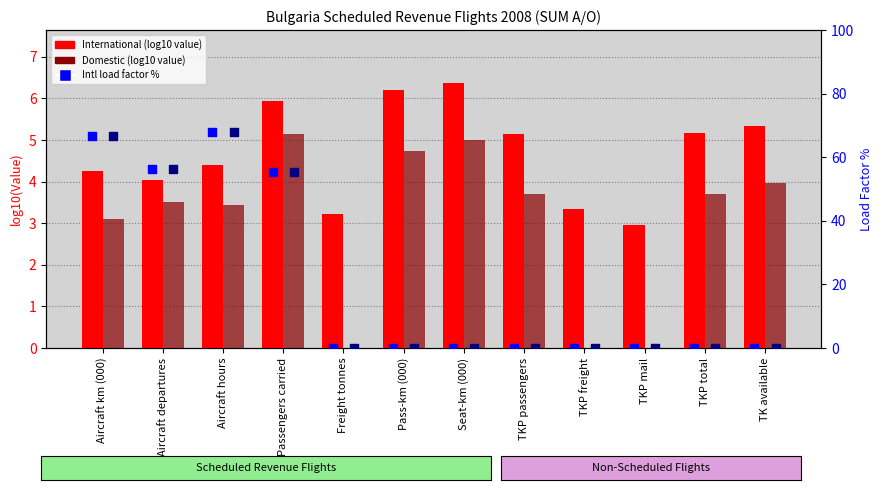

Which series contains the lowest Y value?

Domestic (log10 value)